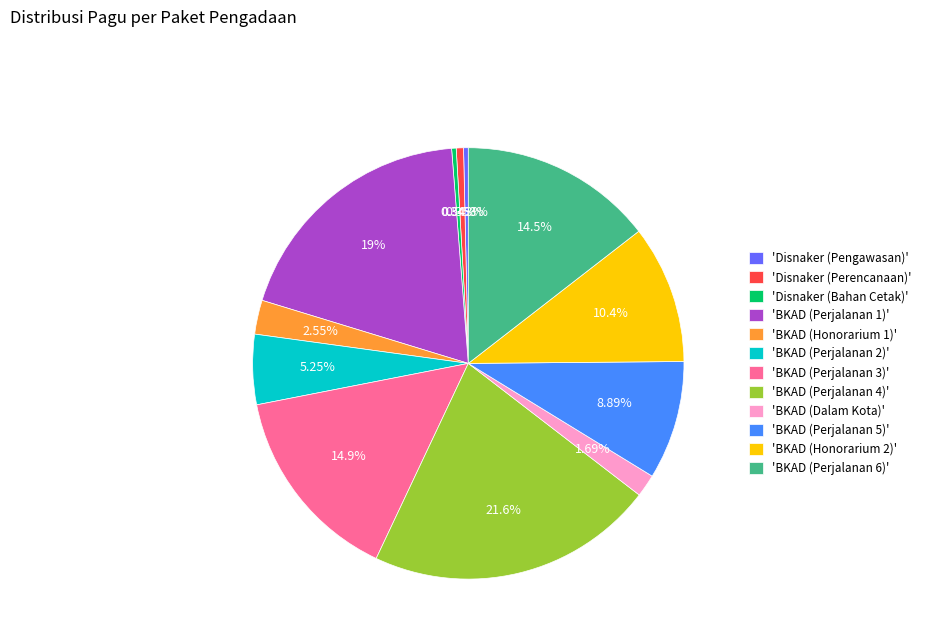

Does 'Disnaker (Perencanaan)' account for over 50% of the chart?

No